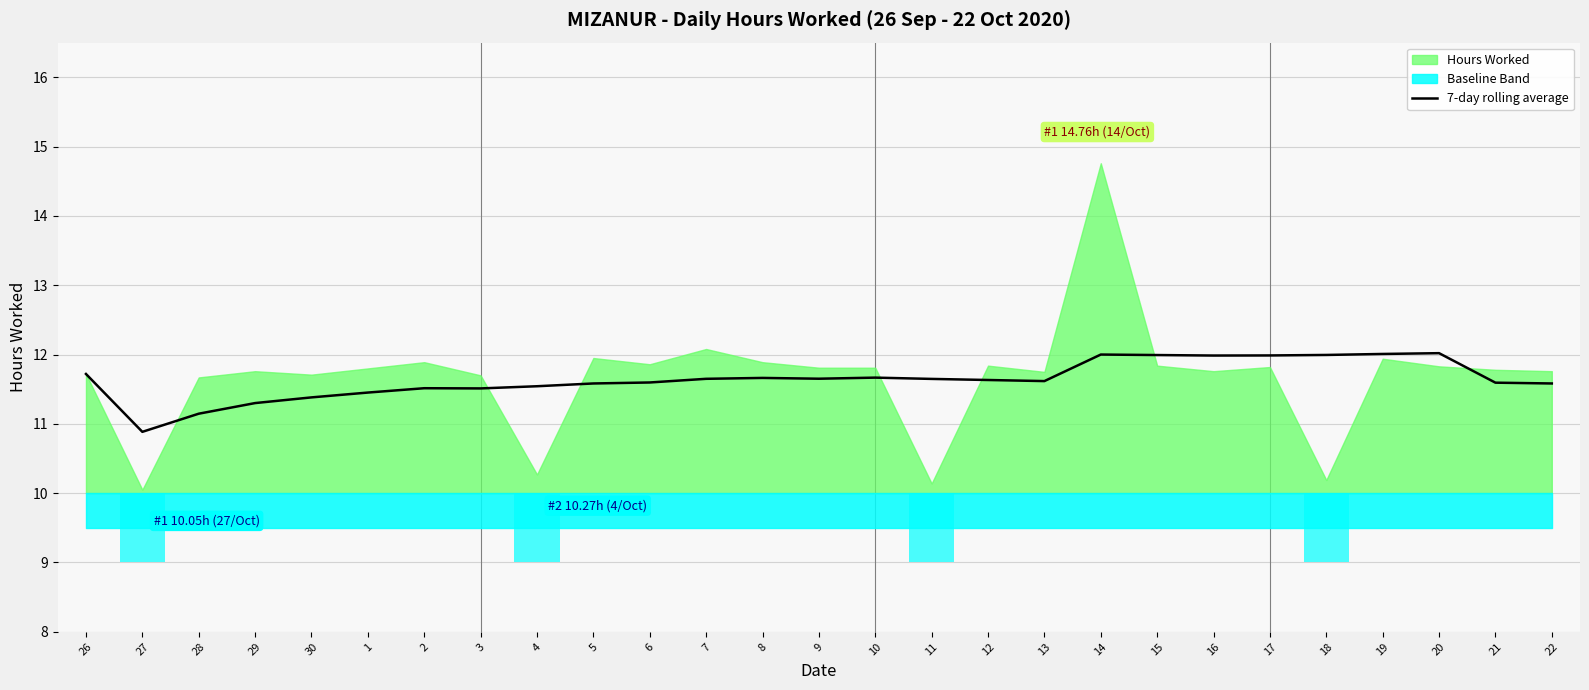

The value at 27 is 10.9. True or false?

True